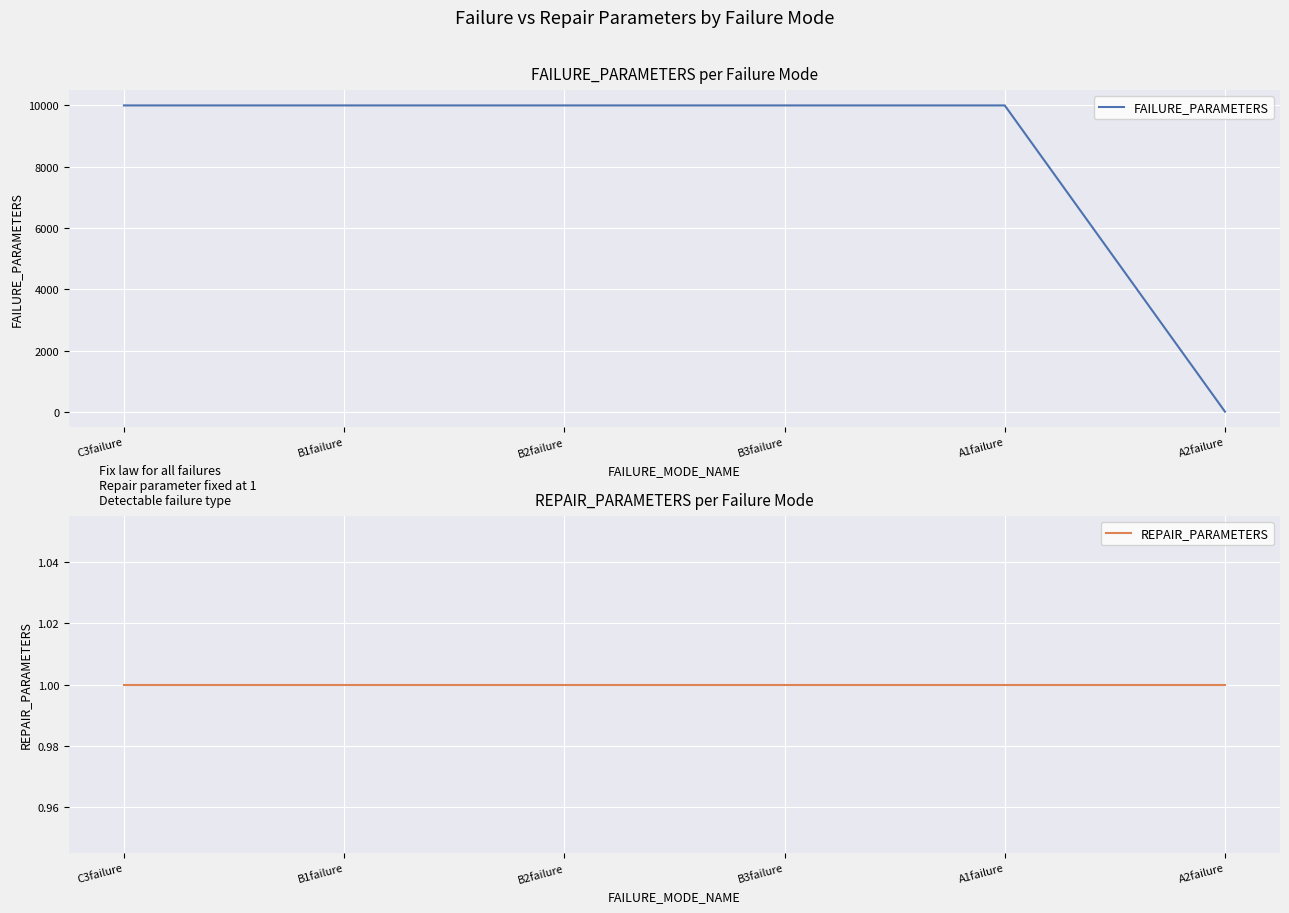

Reading left to right, extract all data points from this chart.

FAILURE_PARAMETERS: C3failure=10000	B1failure=10000	B2failure=10000	B3failure=10000	A1failure=10000	A2failure=5
REPAIR_PARAMETERS: C3failure=1	B1failure=1	B2failure=1	B3failure=1	A1failure=1	A2failure=1